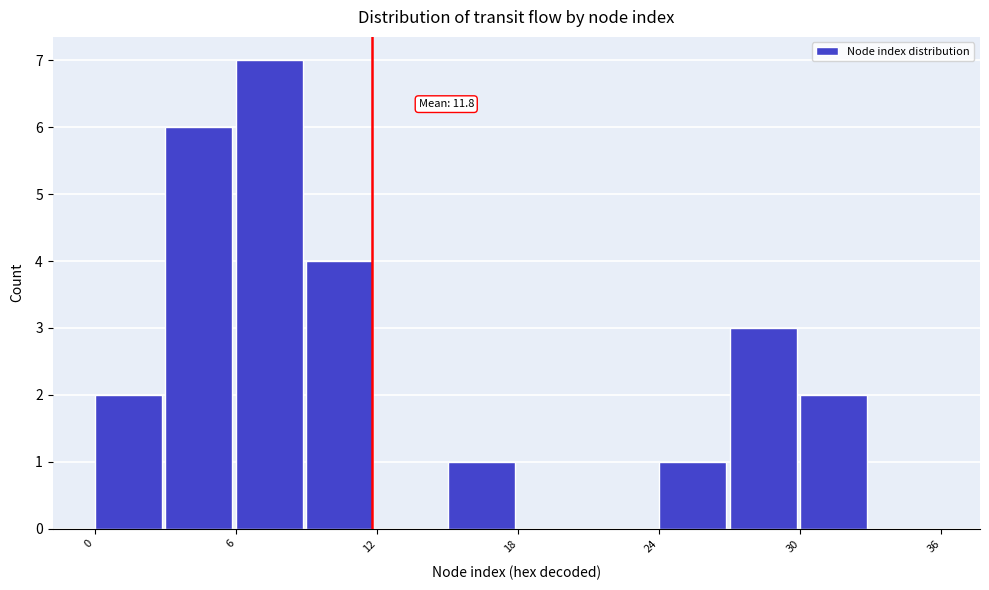

Read against the x-axis, roughly where is the centre of the tallest bar?

7